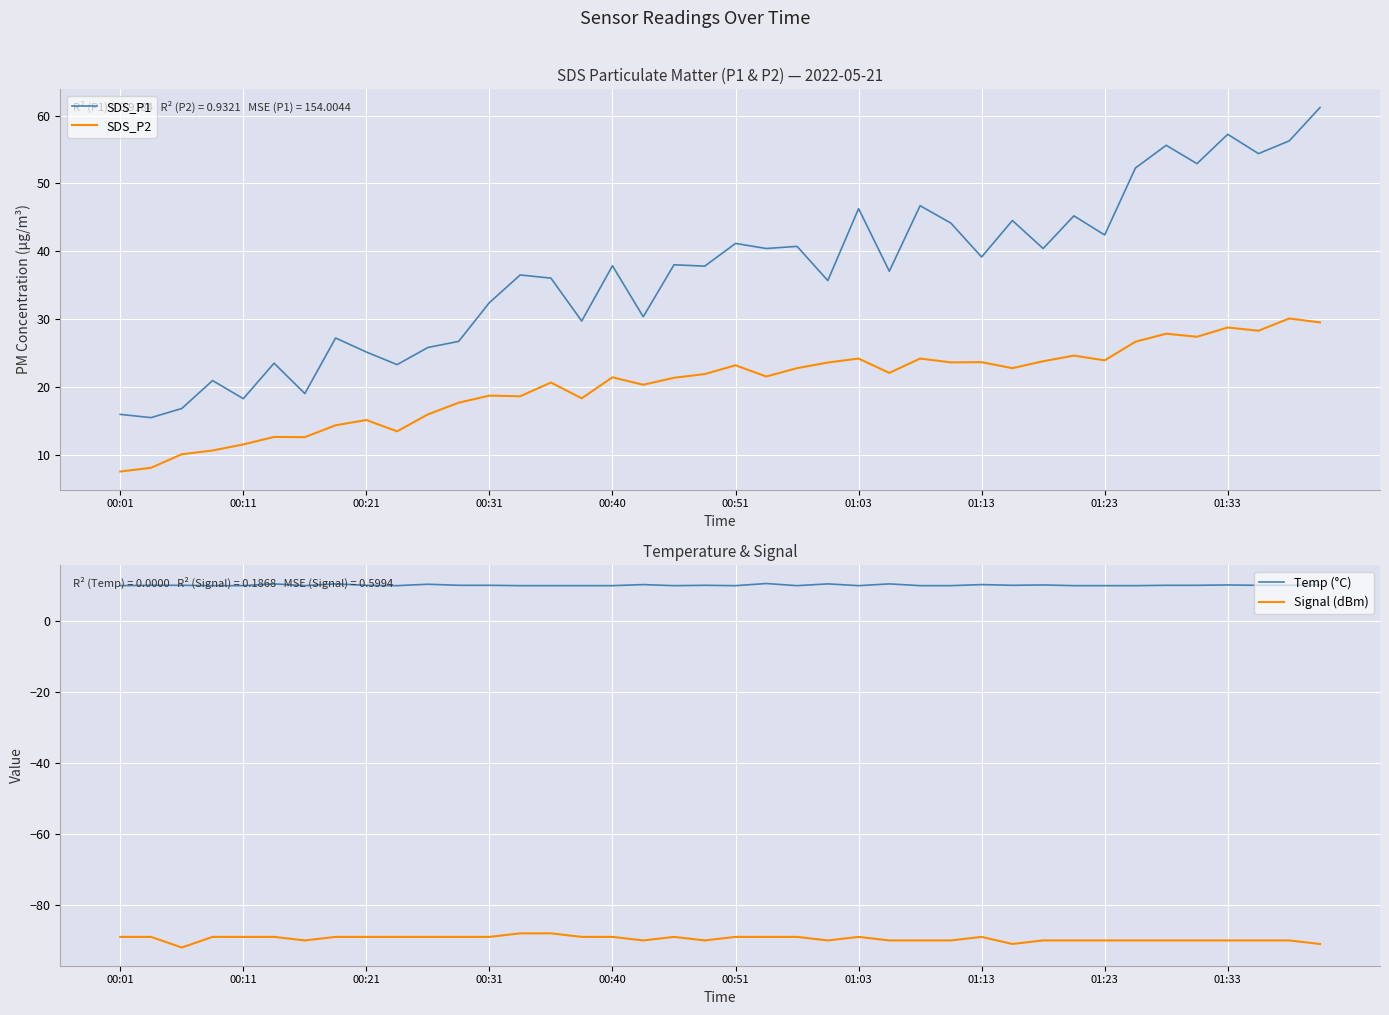

What is the minimum value for SDS_P2?

7.5